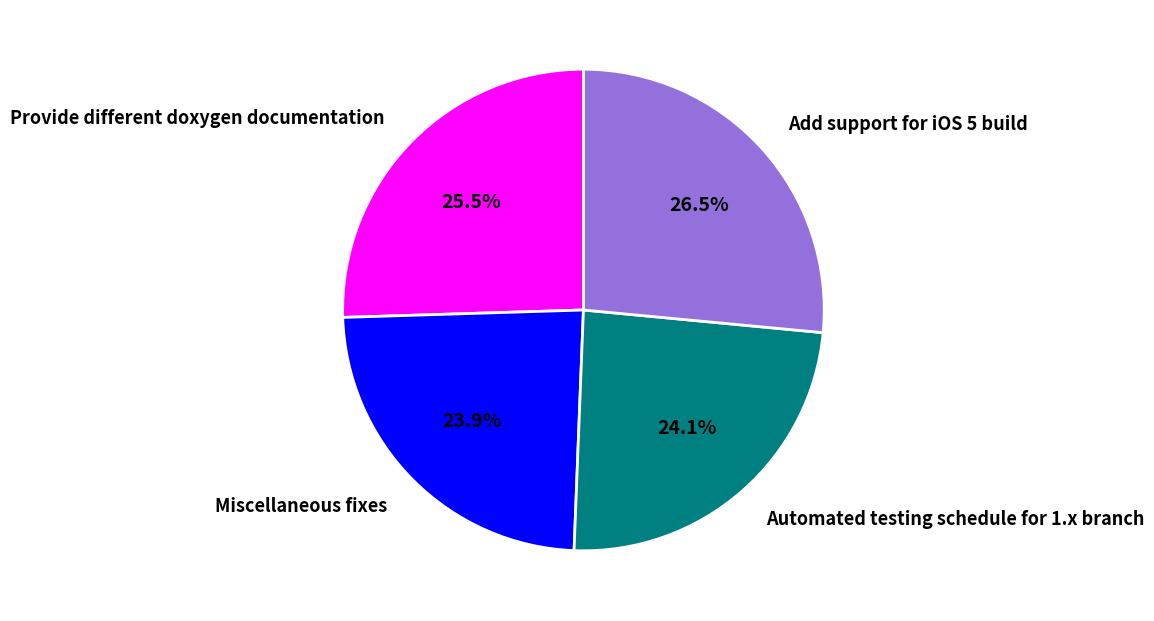

Does any single category account for the majority?

No